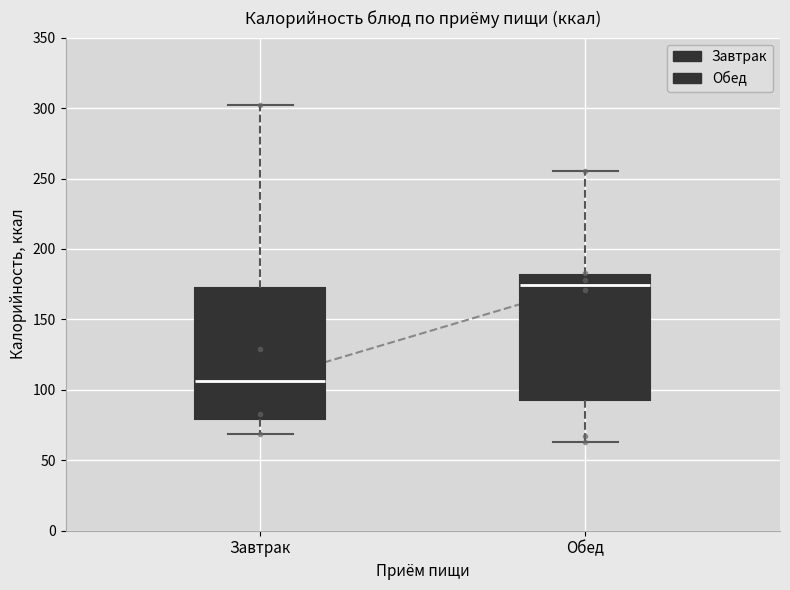

Reading left to right, transcribe this box plot: for each box, give where its median line is, the range the box spans, and where its two whiskers end, as read against the y-axis. The values are not printed on the chart, so give them approximately, as read against the axis.

Завтрак: median 105, box 80 to 170, whiskers 70 to 300
Обед: median 175, box 95 to 180, whiskers 65 to 255